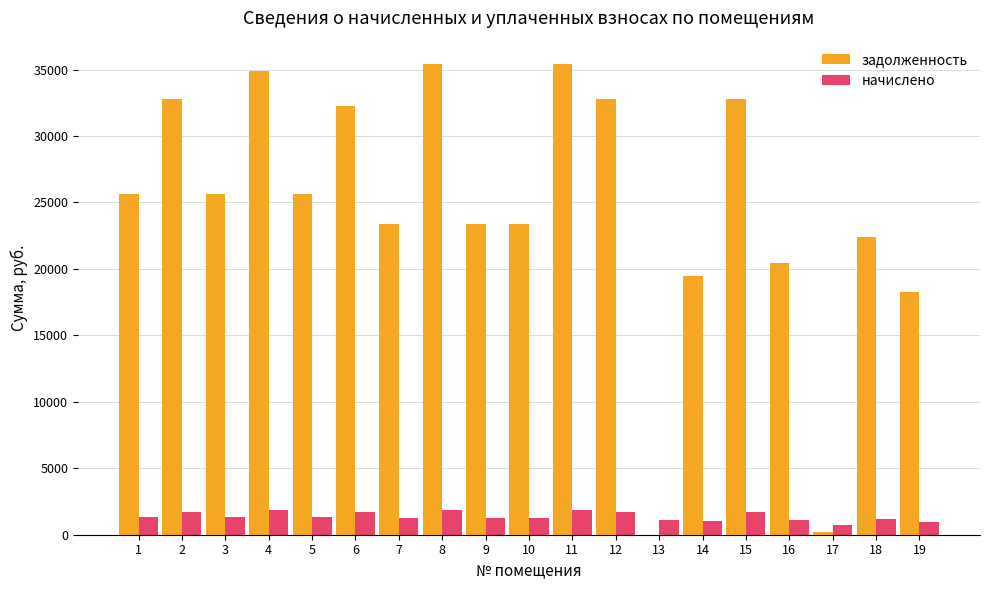

What is the sum of the начислено values at 12 and 8?

3572.1